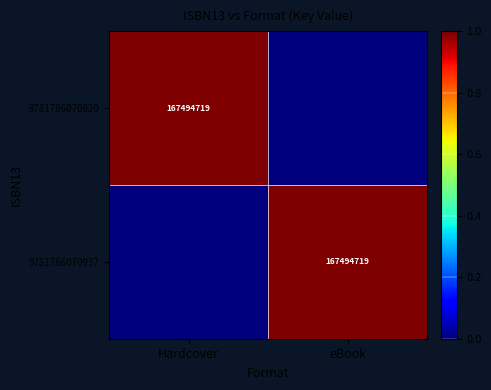

True or false: 9781786070937 has a value of 167494719 at eBook.

True